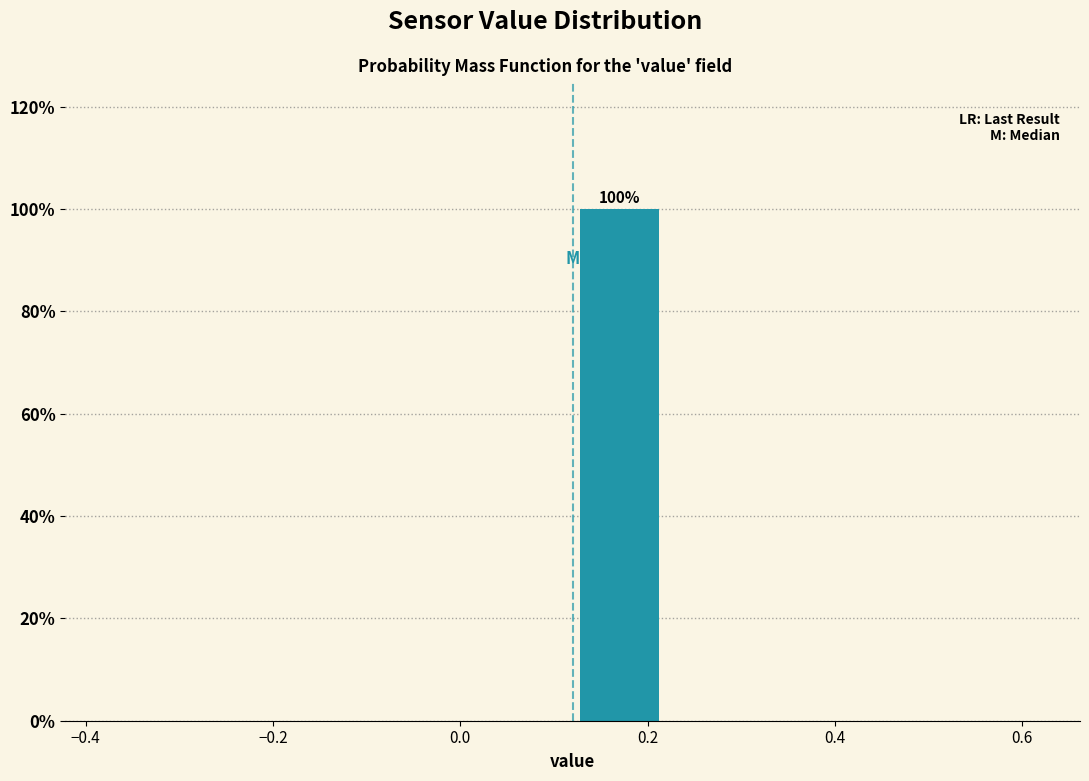

Which range on the x-axis has the tallest bar?

0.12 to 0.22